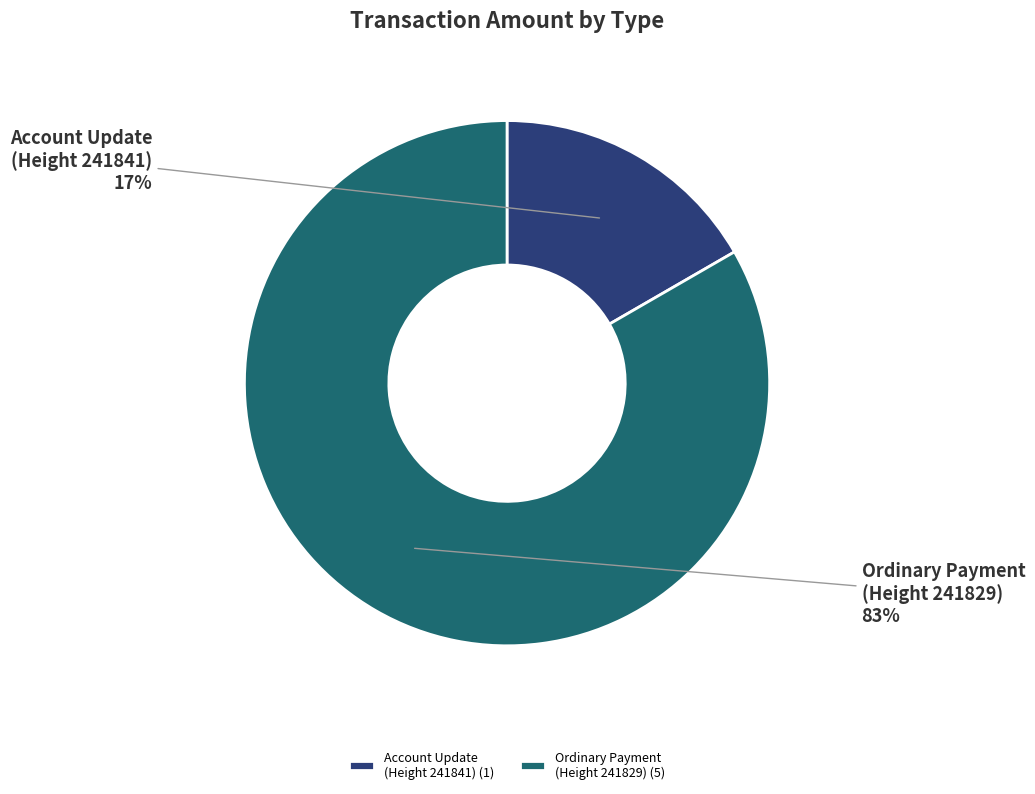

Does any single category account for the majority?

Yes